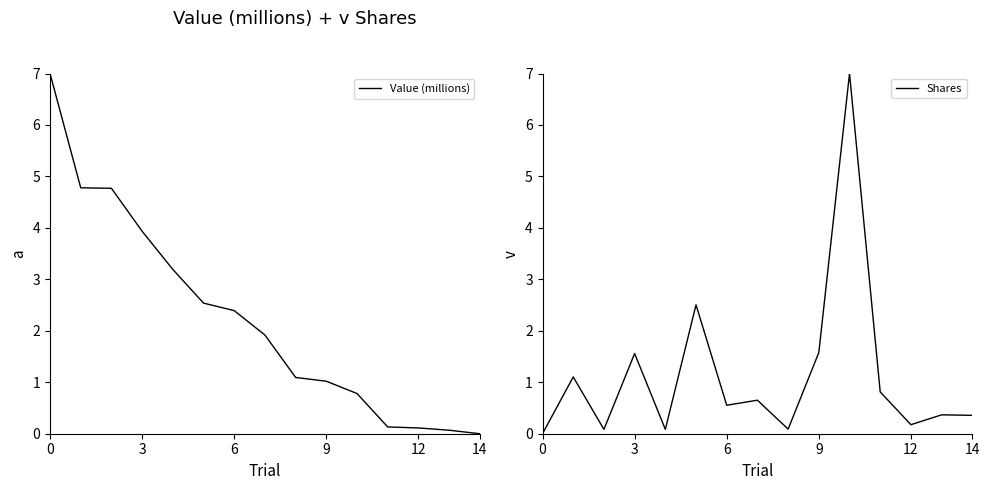

What is the difference between the Shares values at 9 and 12?

1.4